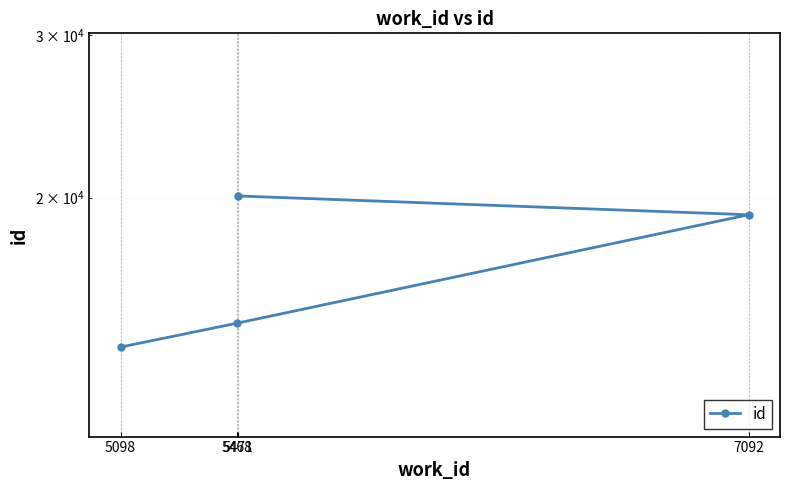

Between 5098 and 7092, which is larger?

7092